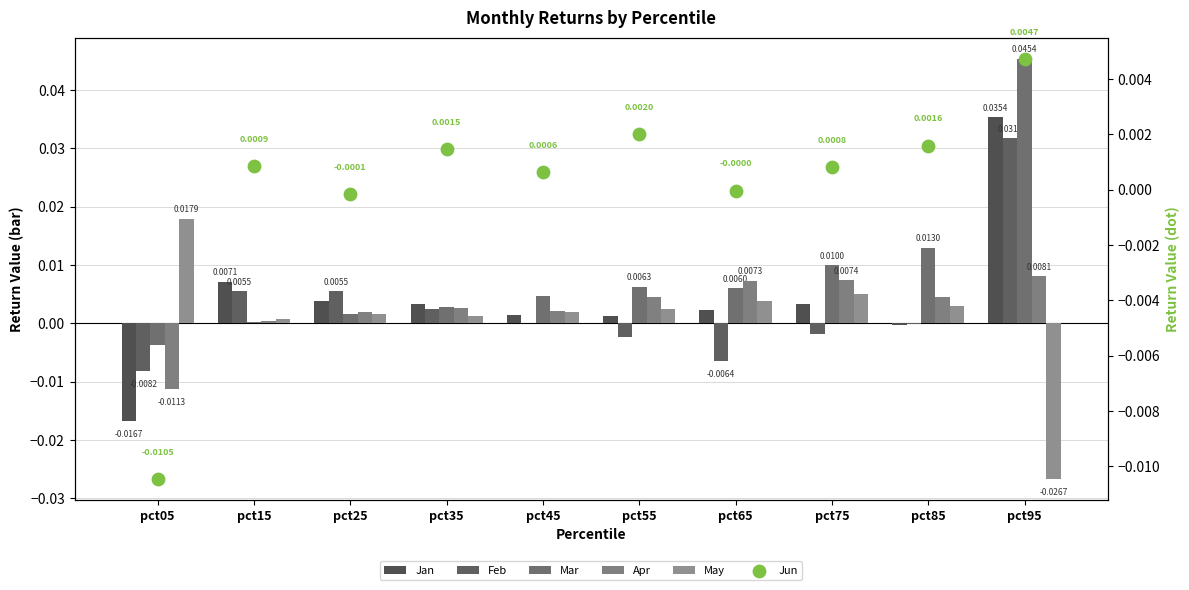

Which series has the largest total across all categories?

Mar